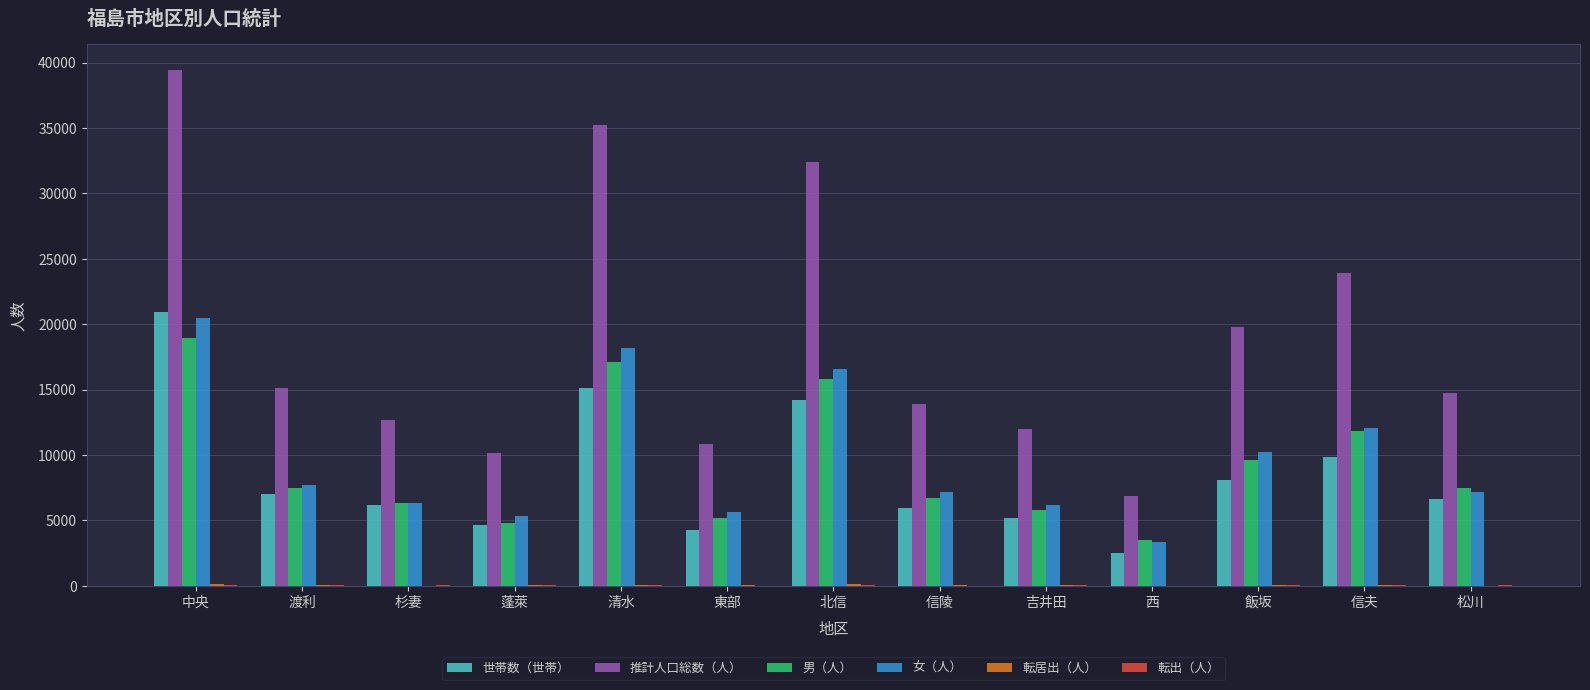

What is the average value of the 男（人） series?

9286